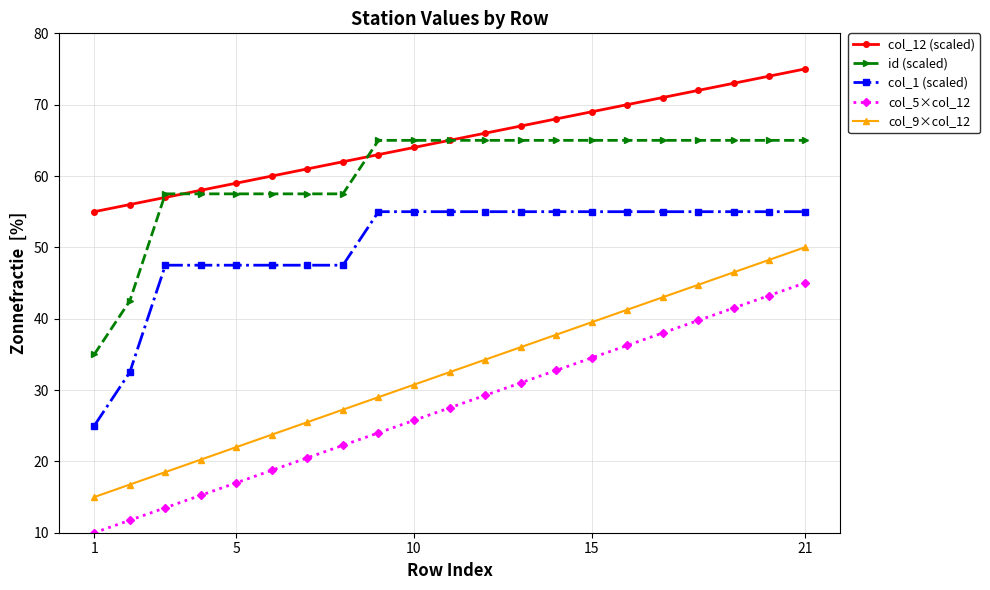

What is the value of the id (scaled) point at the 5th from the left?

57.5